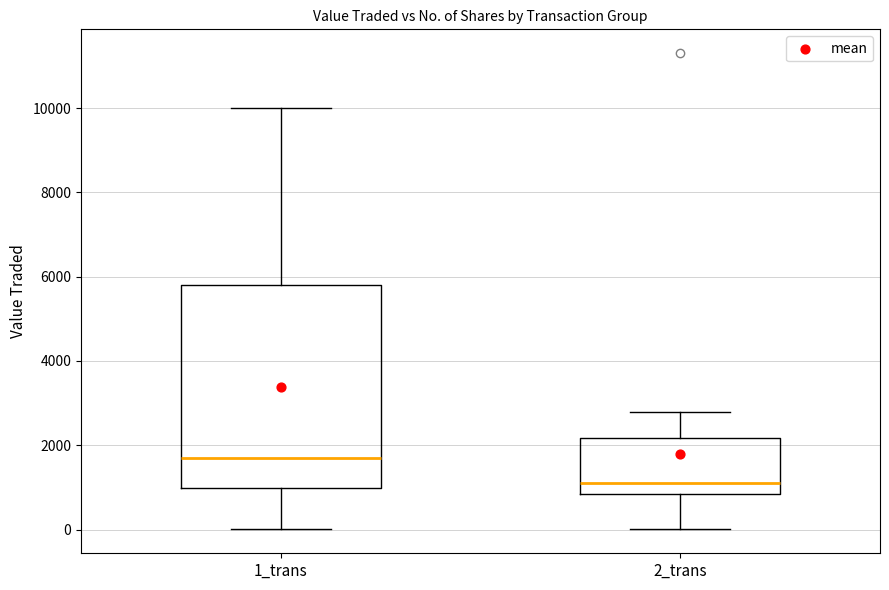

Reading left to right, read every box against the y-axis: the position of its median line, the range the box covers, and the ends of its whiskers. The values are not printed on the chart, so give them approximately, as read against the axis.

1_trans: median 1800, box 1000 to 5800, whiskers 0 to 10000
2_trans: median 1200, box 800 to 2200, whiskers 0 to 2800